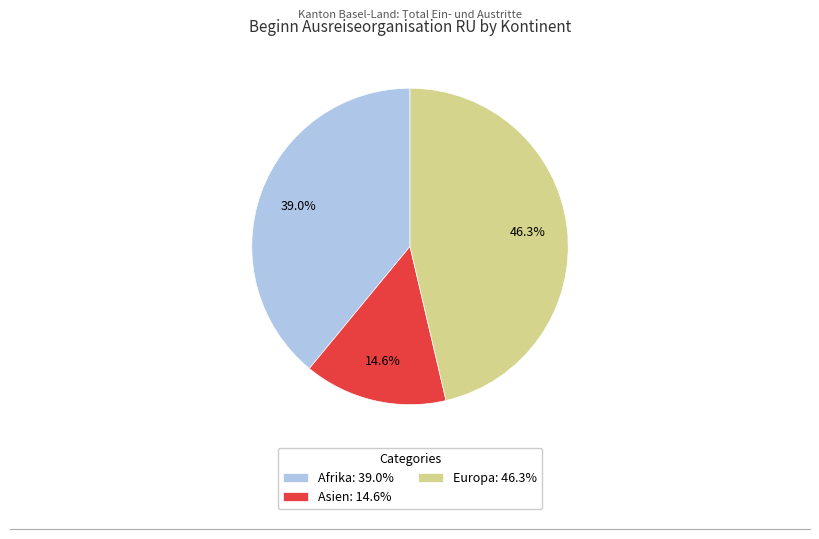

Which category has the smallest portion of the pie?

Asien: 14.6%